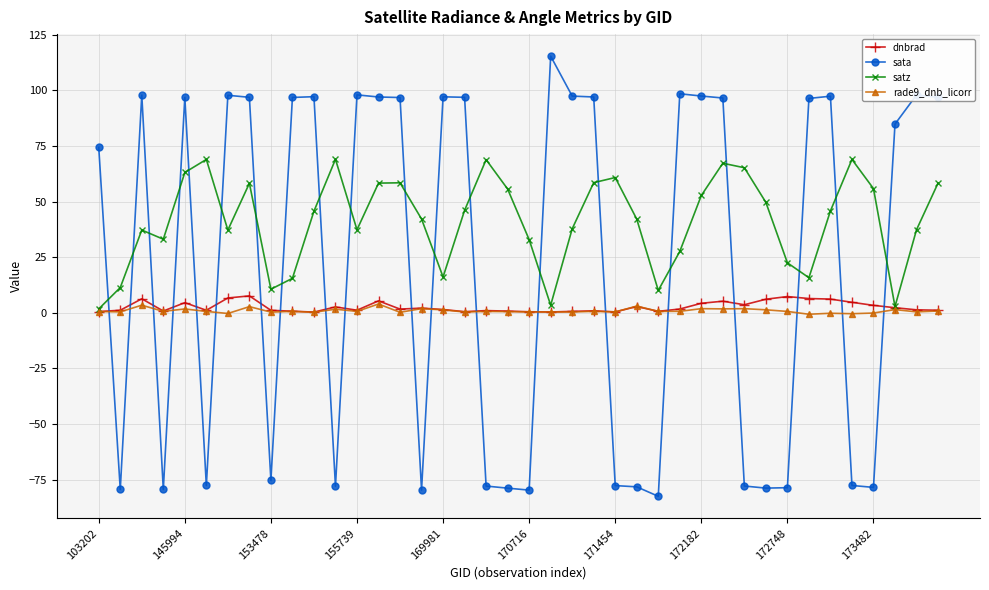

True or false: rade9_dnb_licorr and sata intersect in this chart.

True